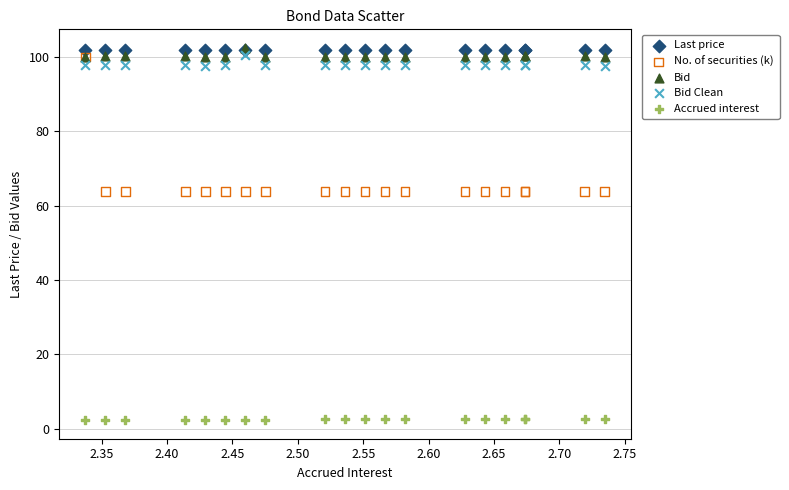

Which series contains the lowest Y value?

Accrued interest